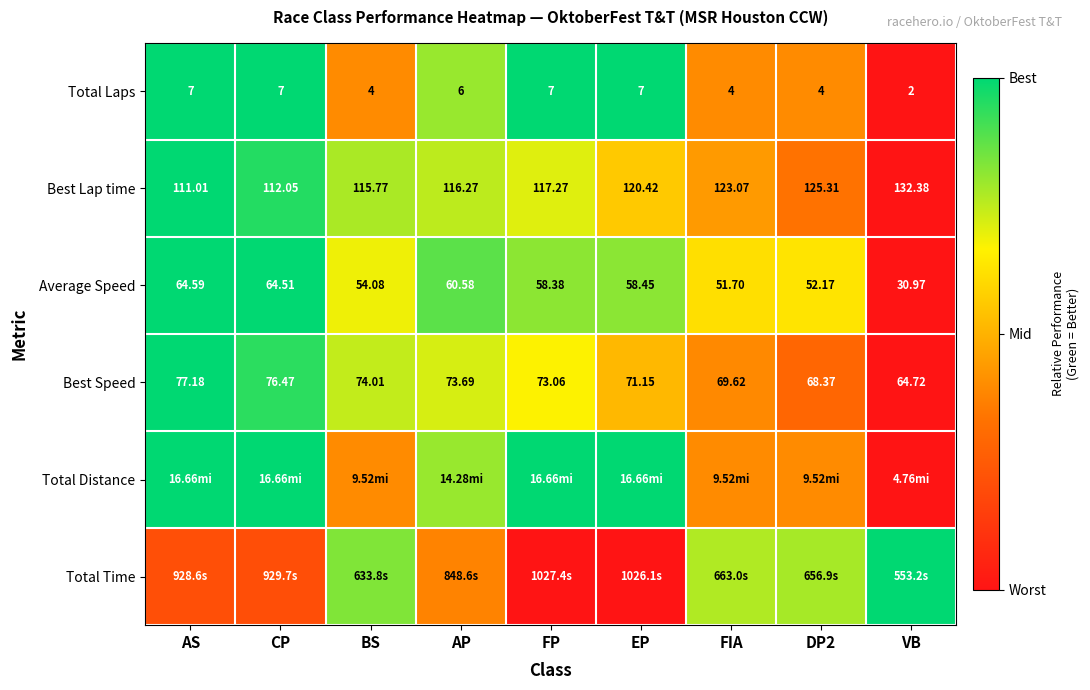

At which label does Average Speed first exceed 58?

AS